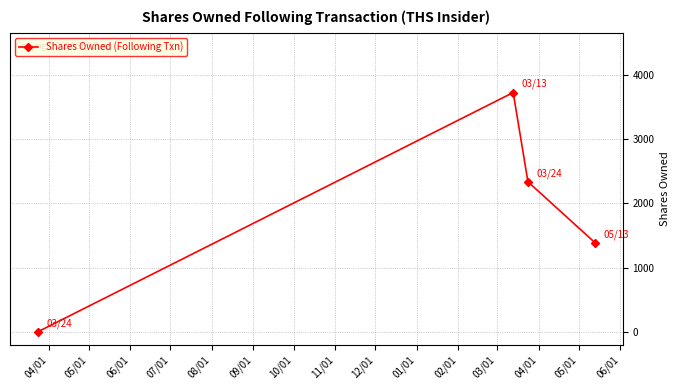

What is the difference between the maximum and minimum values?

3723